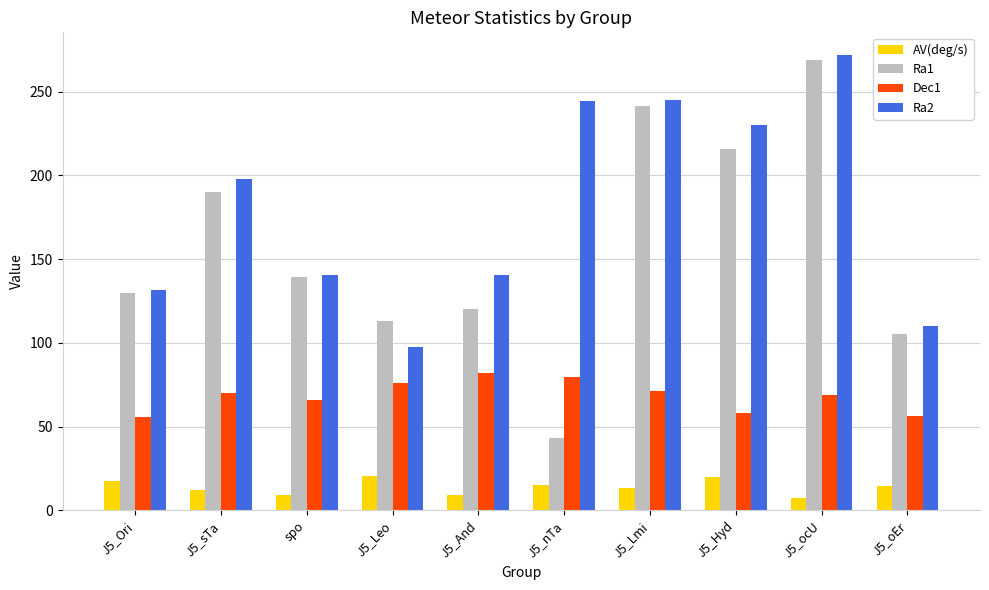

Which series has the largest range (max minus min)?

Ra1